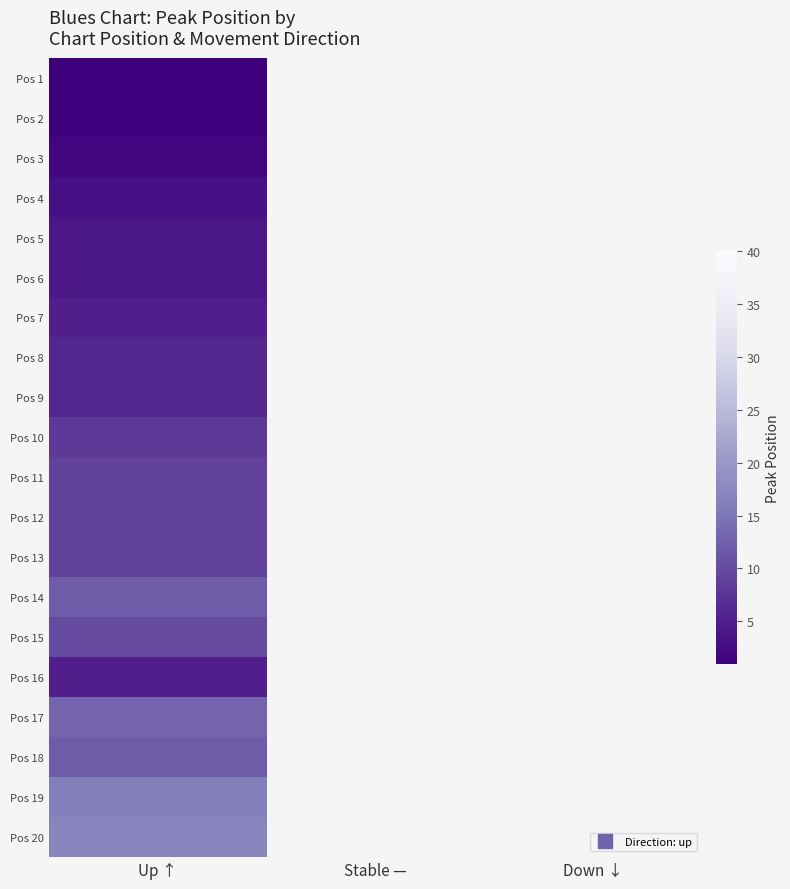

Is it true that Pos 17 equals 6.6 at Up ↑?

False